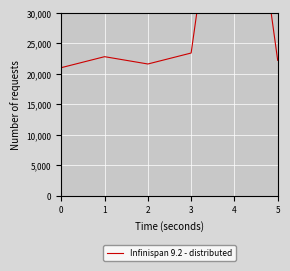

Which has a higher value, 4 or 1?

4